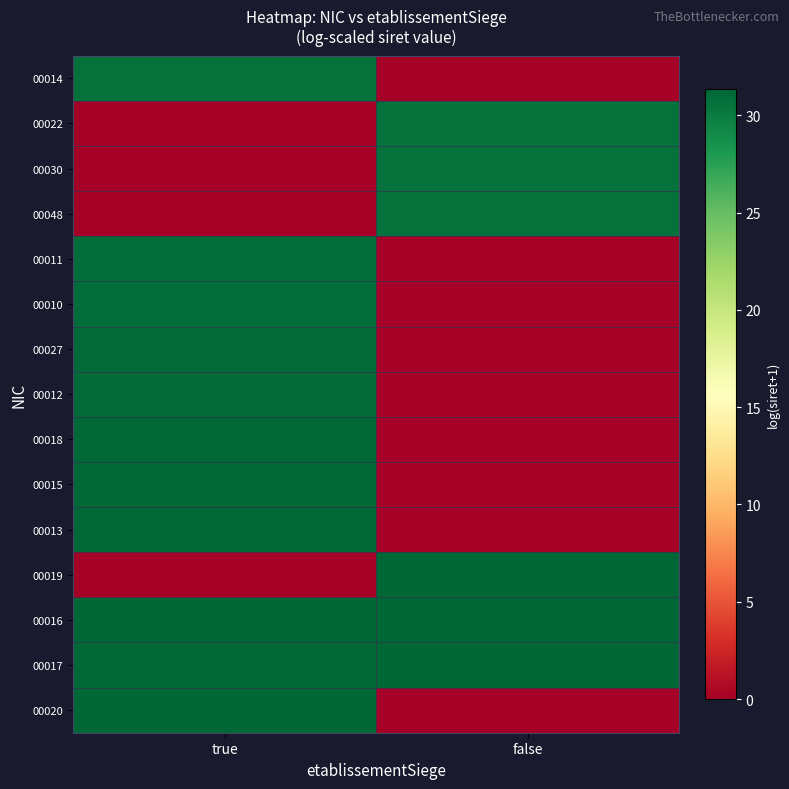

Reading left to right, list all the values displayed in this chart.

00014: true=30.7	false=0.0
00022: true=0.0	false=30.7
00030: true=0.0	false=30.7
00048: true=0.0	false=30.7
00011: true=30.9	false=0.0
00010: true=30.9	false=0.0
00027: true=31.0	false=0.0
00012: true=31.1	false=0.0
00018: true=31.2	false=0.0
00015: true=31.2	false=0.0
00013: true=31.2	false=0.0
00019: true=0.0	false=31.3
00016: true=31.3	false=31.3
00017: true=31.2	false=31.3
00020: true=31.3	false=0.0